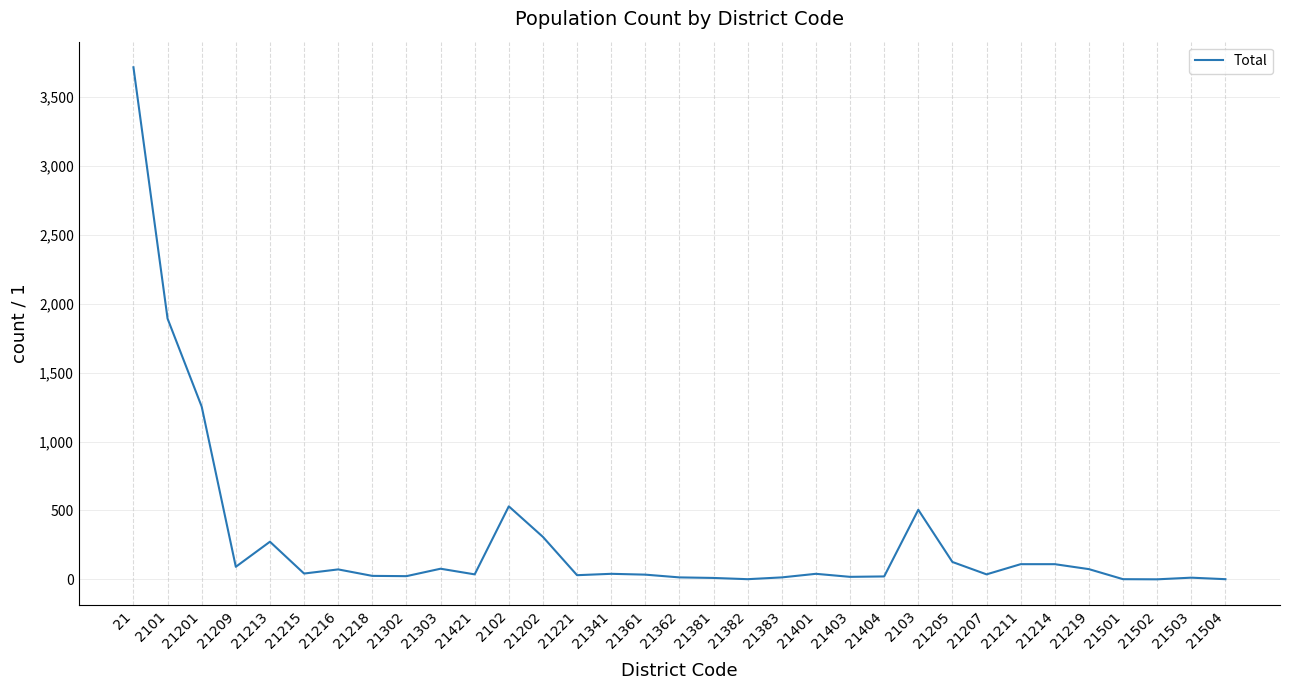

What is the maximum value shown in the chart?

3718